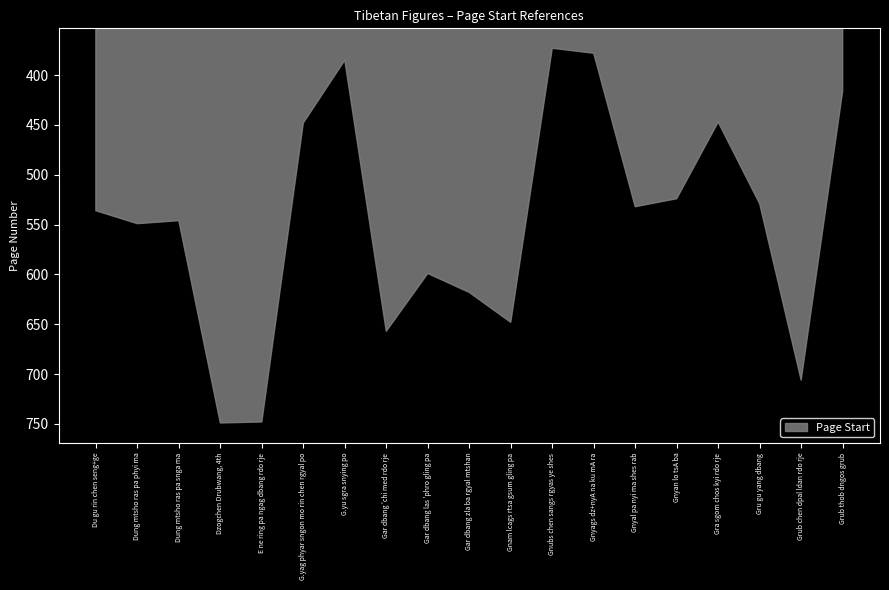

What is the difference between the maximum and minimum values?

376